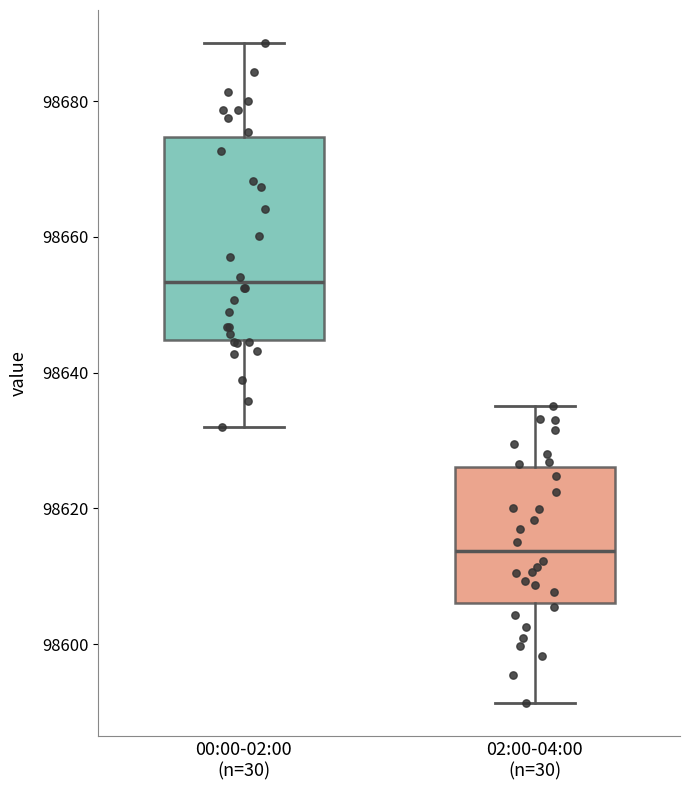

Where does the lower whisker of the box for 00:00-02:00 (n=30) end on the y-axis? The values are not printed on the chart, so give them approximately, as read against the axis.

98632